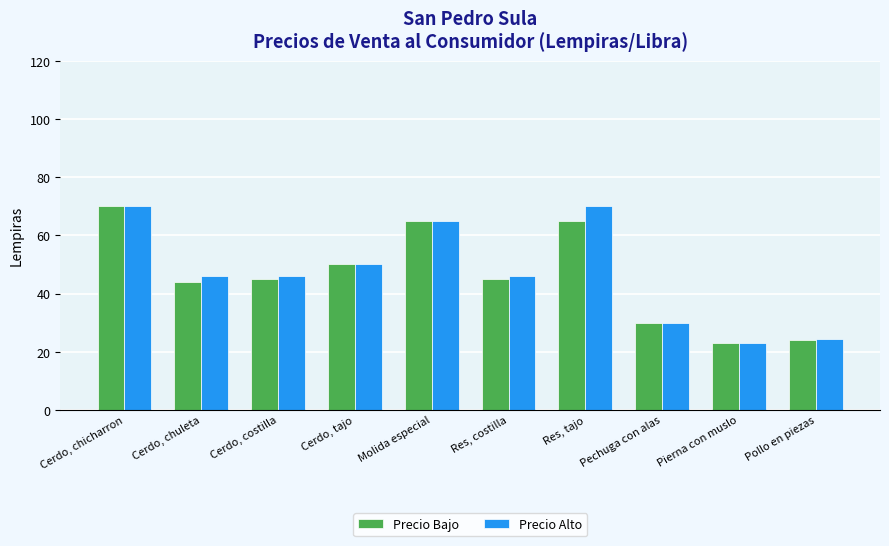

At which category is the sum across all series the highest?

Cerdo, chicharron